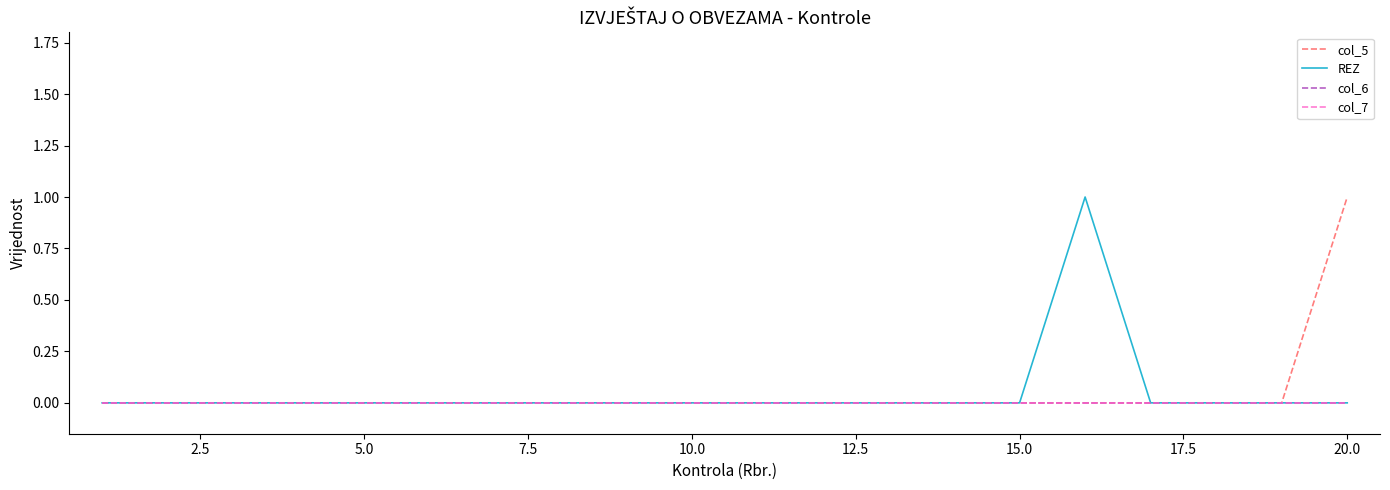

Does the chart have visible grid lines?

No